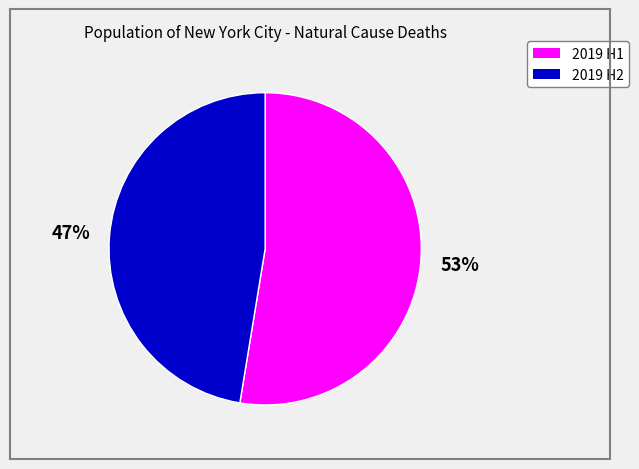

Does any single category account for the majority?

Yes